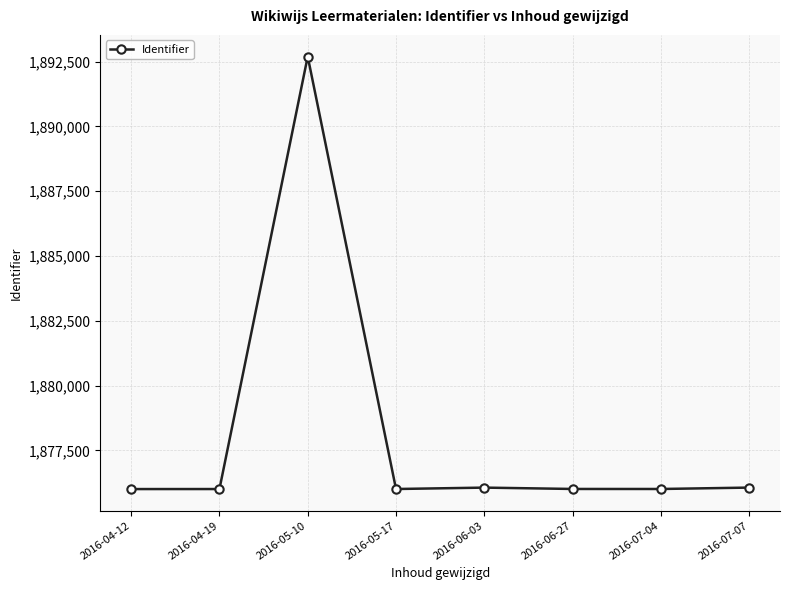

What is the ratio of the value at 2016-05-17 to the value at 2016-04-19?

1.0